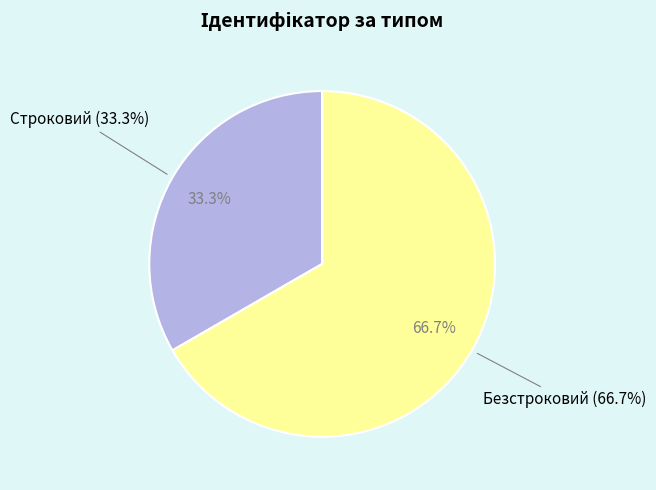

To the nearest percent, what percentage of the pie is Безстроковий?

67%